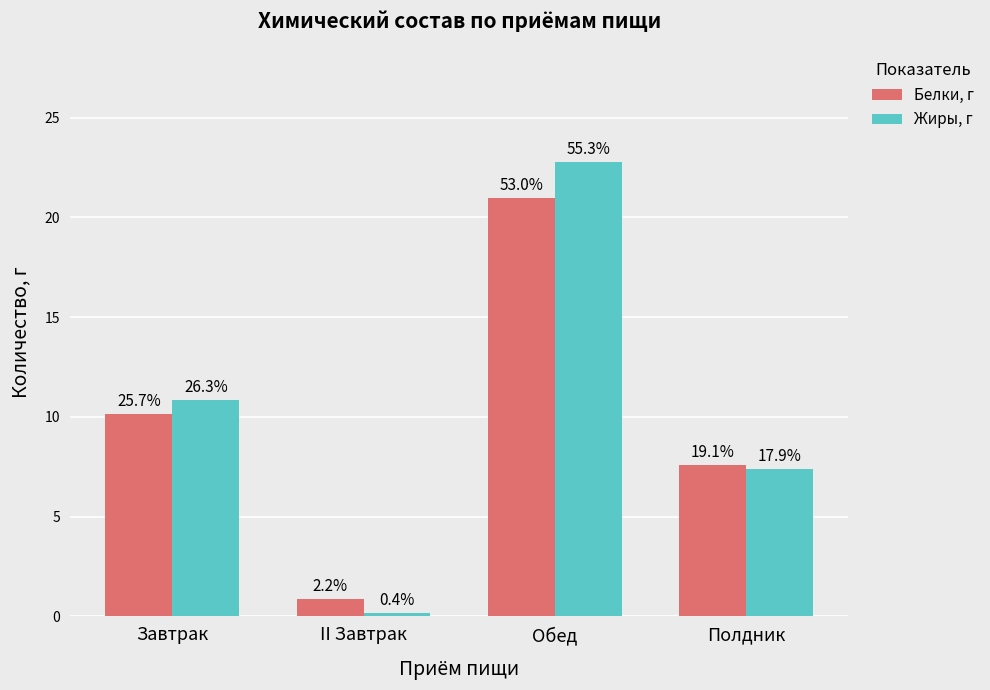

What are all the series names shown in the legend?

Белки, г, Жиры, г